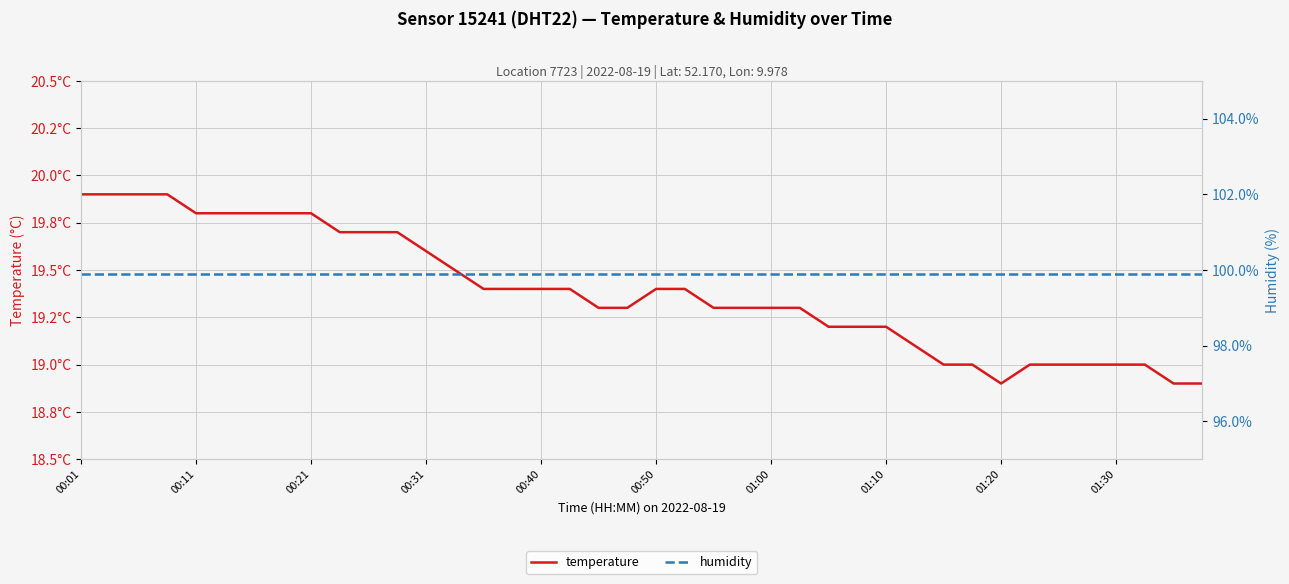

True or false: temperature and humidity intersect in this chart.

False